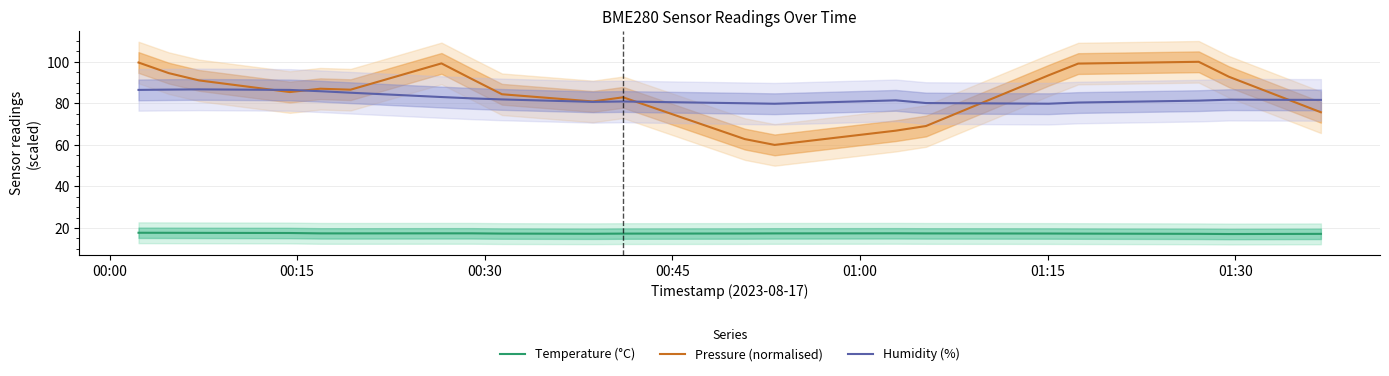

True or false: Pressure (normalised) and Temperature (°C) intersect in this chart.

False